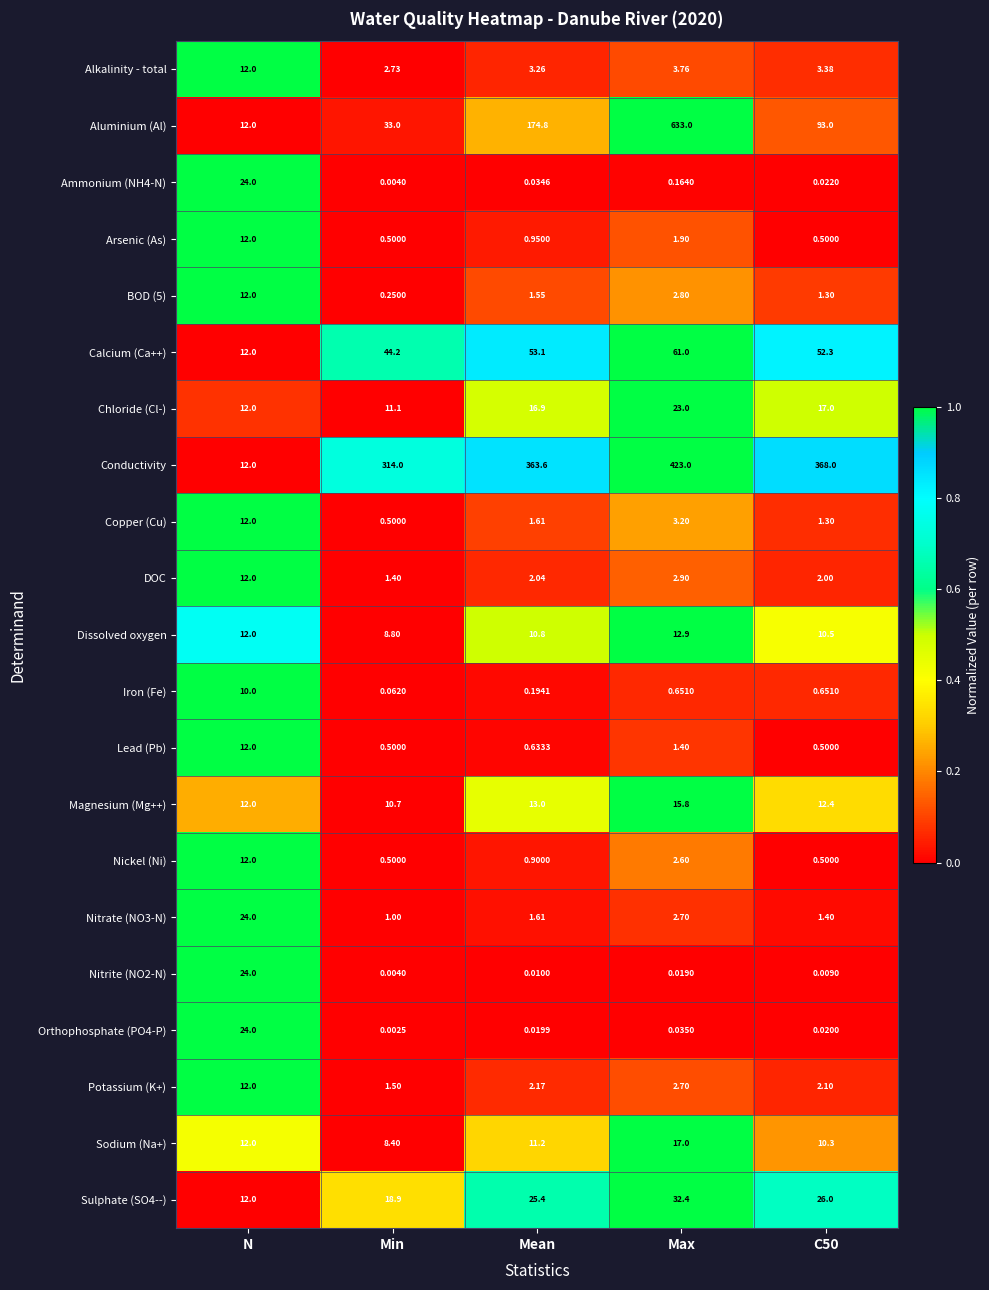

At which label does Alkalinity - total reach its minimum?

Min